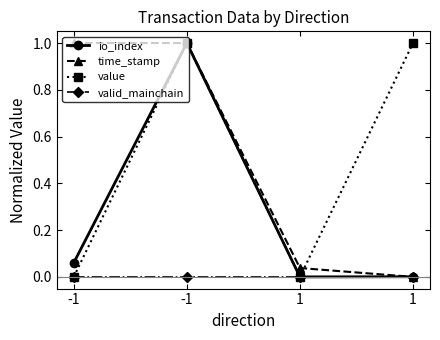

At which category does io_index reach its first local valley?

1